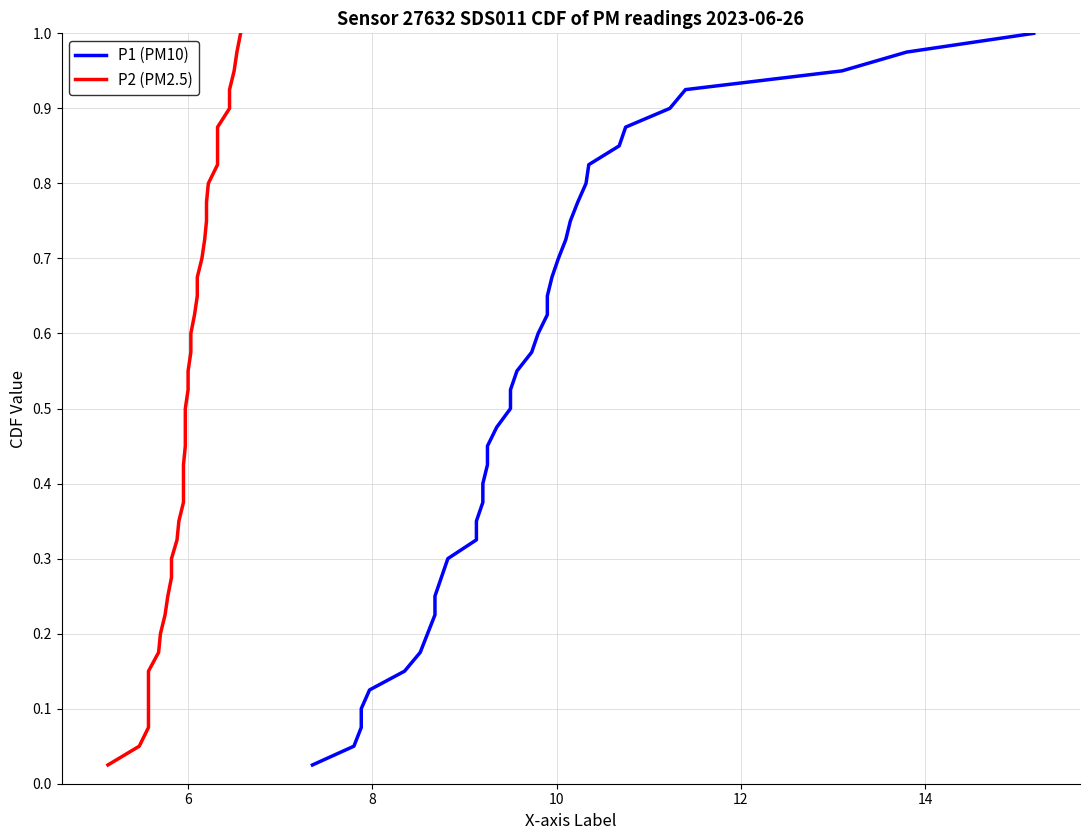

Is it true that P1 (PM10) equals 0.4 at 32?

False